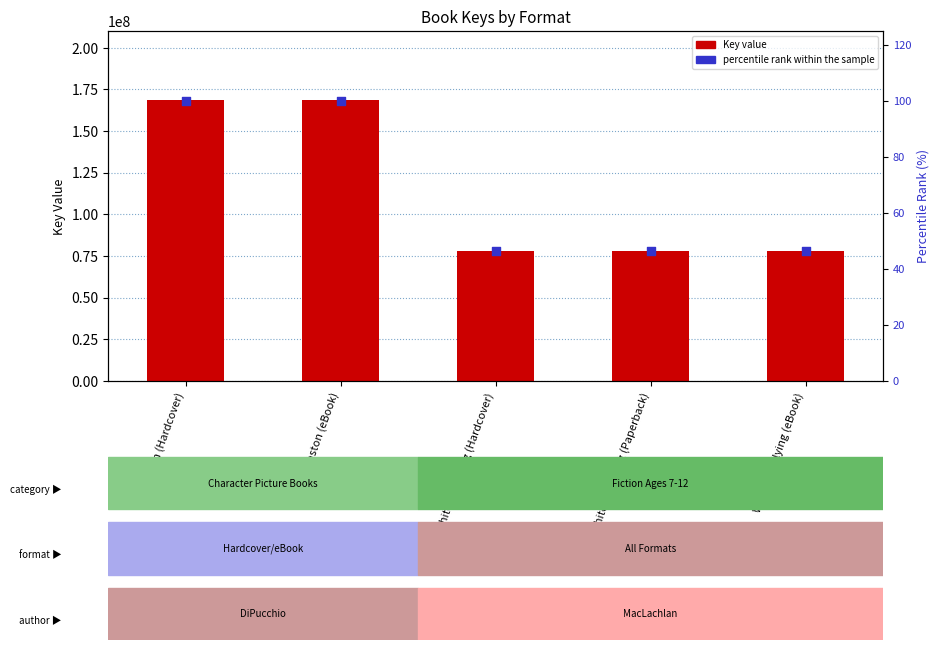

Which series has the widest spread of Y values?

Key